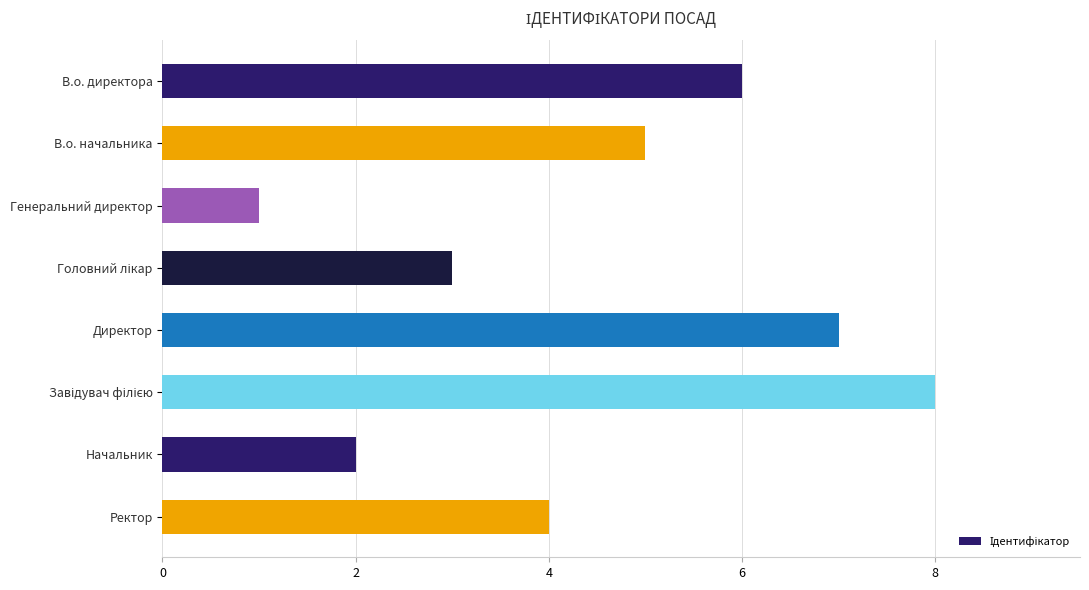

Are the bars grouped side by side (vs. stacked)?

No